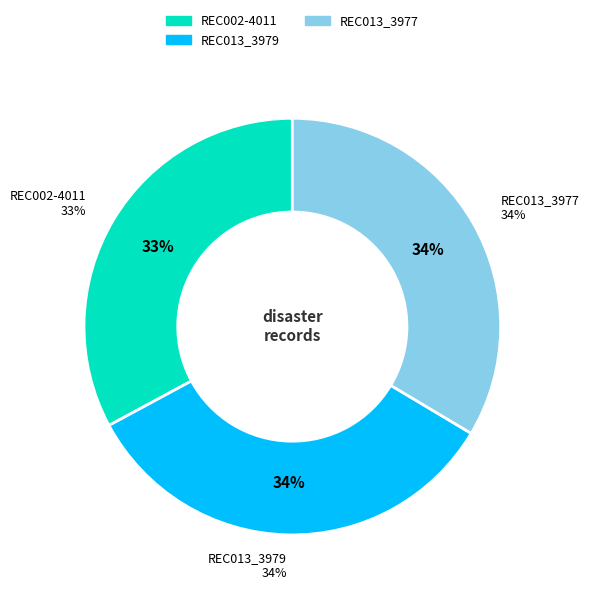

How many segments does this pie chart have?

3